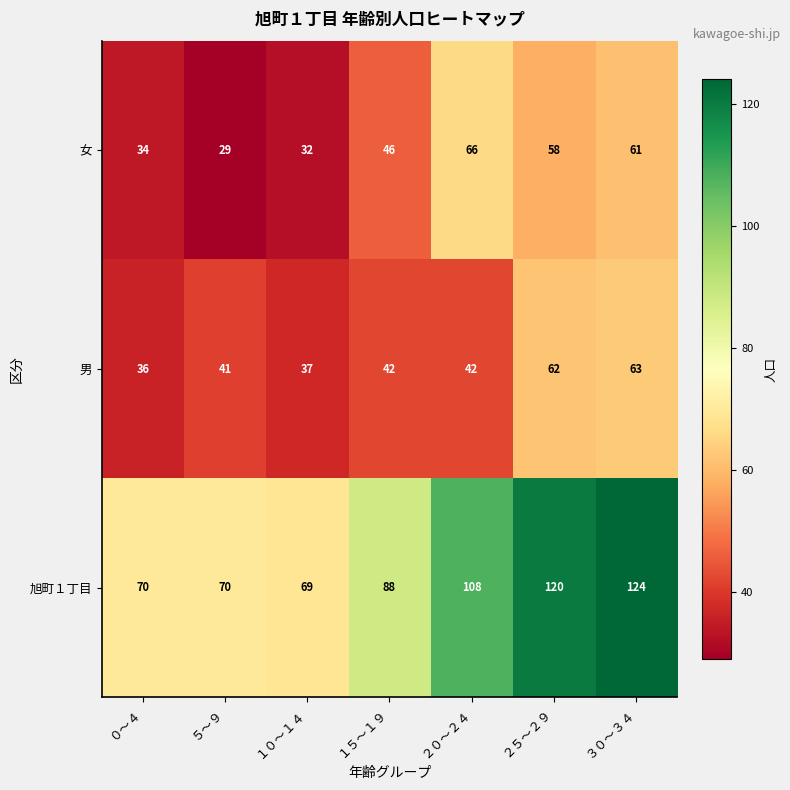

The value of 旭町１丁目 at １０～１４ is 20. True or false?

False